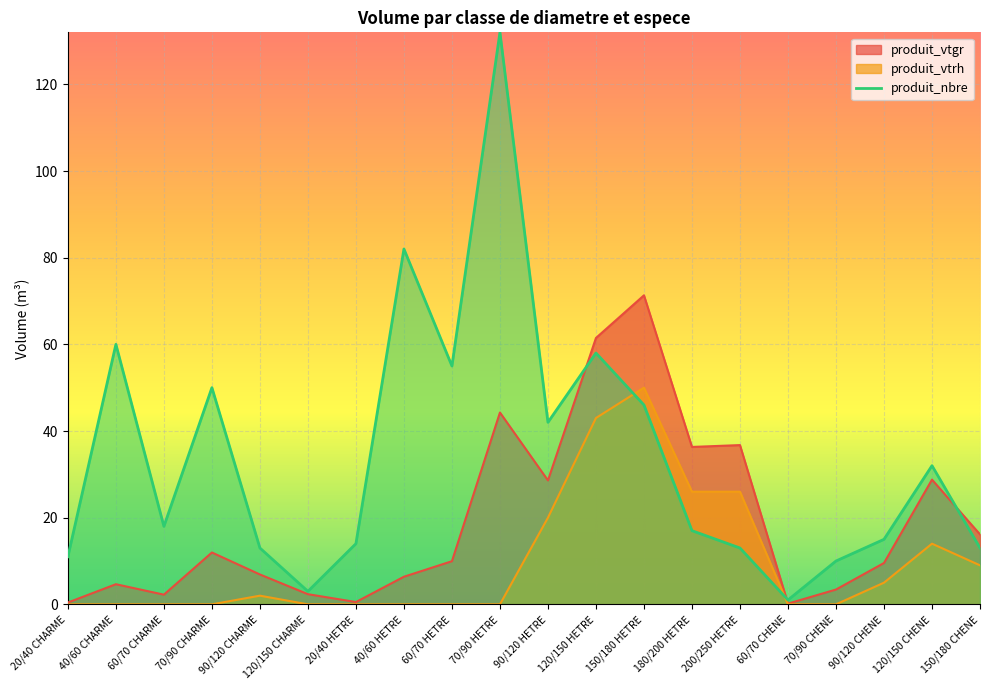

Does the chart display data point markers on the line(s)?

No